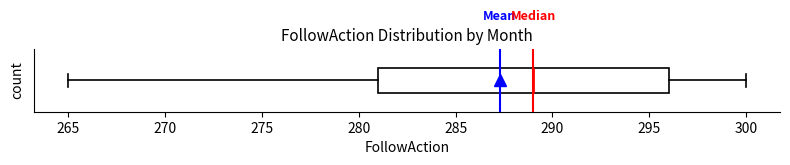

Transcribe this box plot: give where the median line is, the range the box spans, and where the two whiskers end, as read against the x-axis. The values are not printed on the chart, so give them approximately, as read against the axis.

median 289, box 281 to 296, whiskers 265 to 300